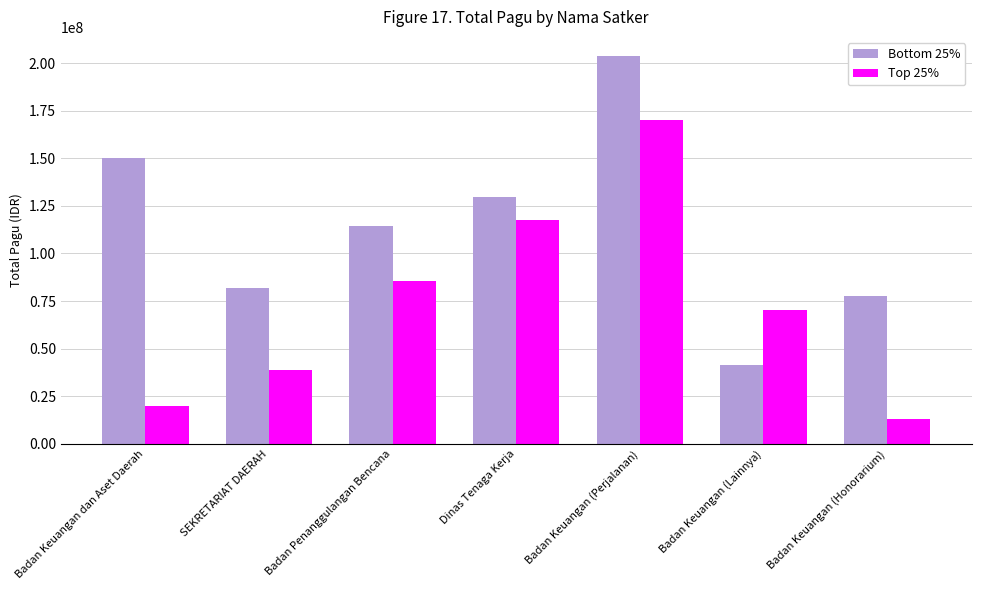

Rank the series at Badan Penanggulangan Bencana from highest to lowest value.

Bottom 25%, Top 25%